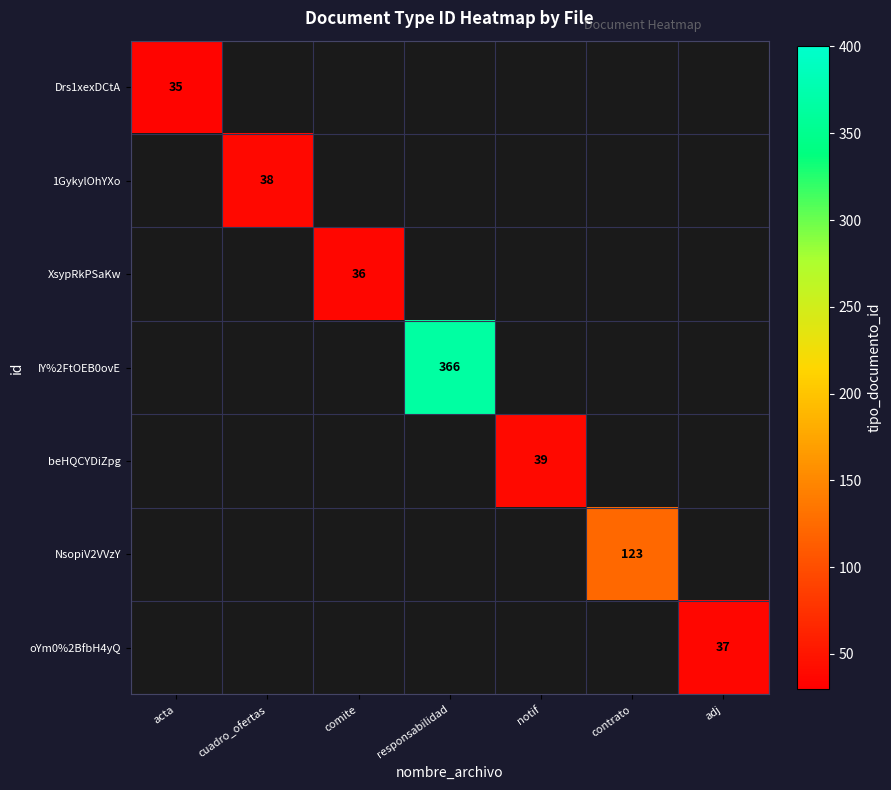

Is it true that beHQCYDiZpg equals 39 at notif?

True